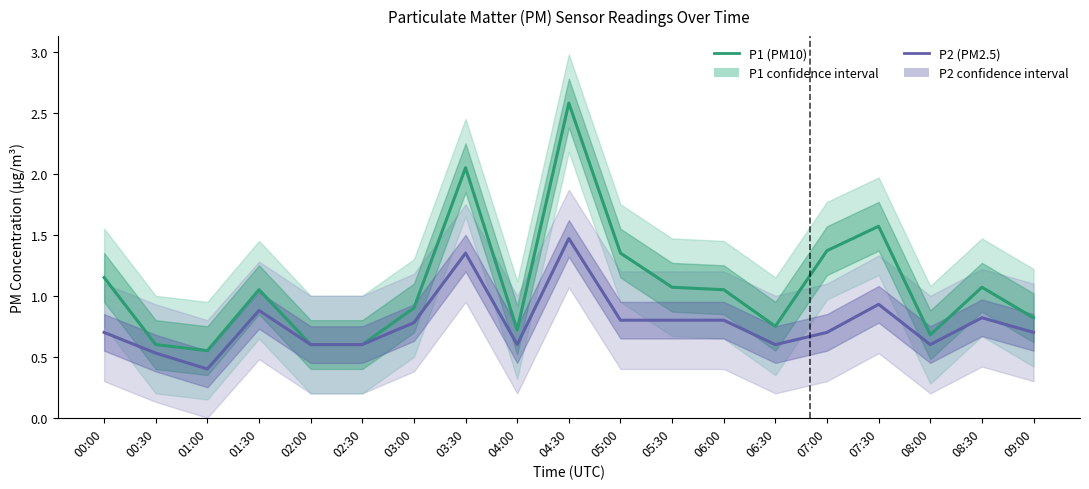

What are all the series names shown in the legend?

P1 (PM10), P2 (PM2.5)